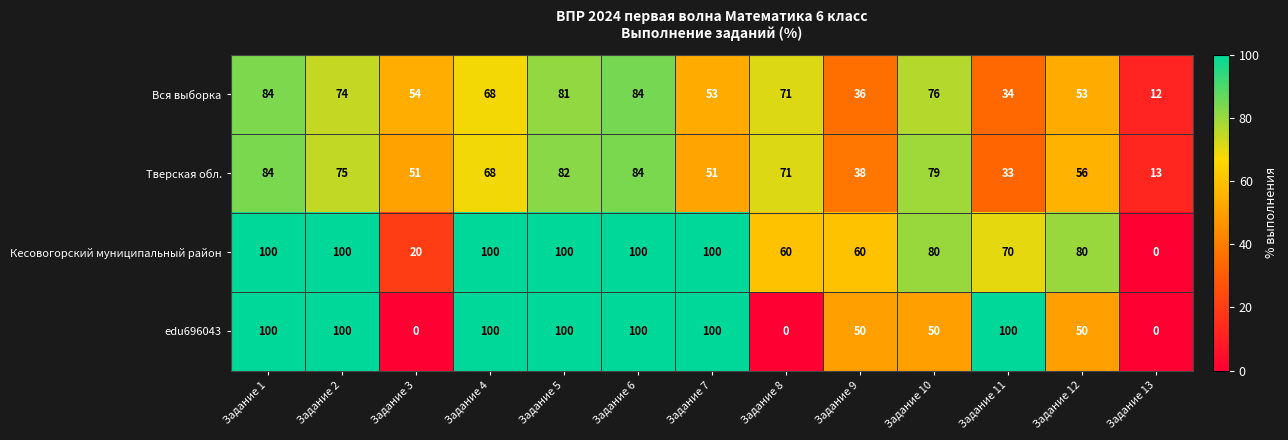

How many edu696043 values are between 50 and 100?

10